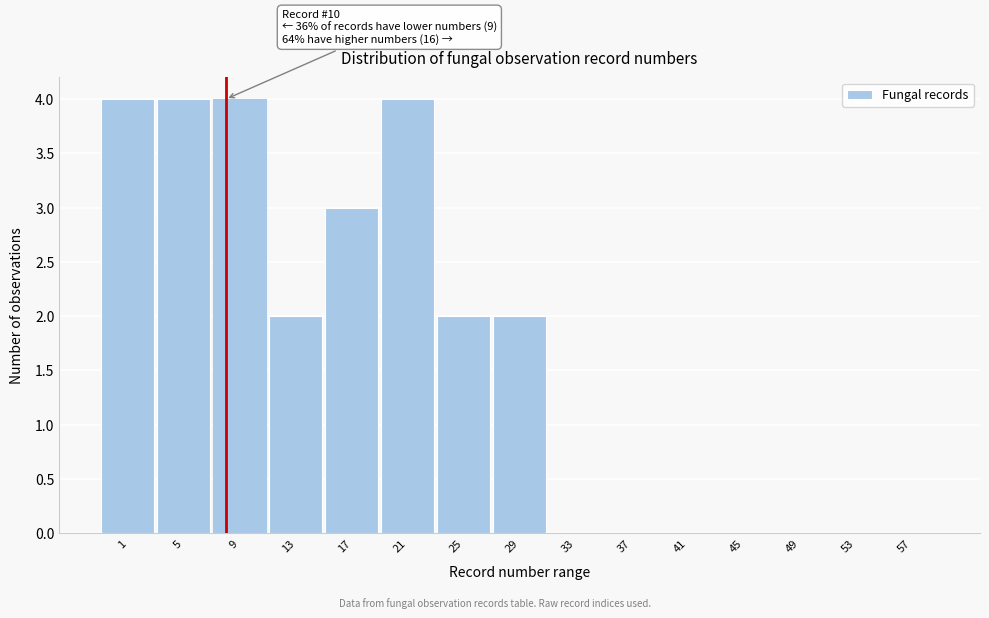

Reading left to right, list all the values displayed in this chart.

1=4	5=4	9=4	13=2	17=3	21=4	25=2	29=2	33=0	37=0	41=0	45=0	49=0	53=0	57=0